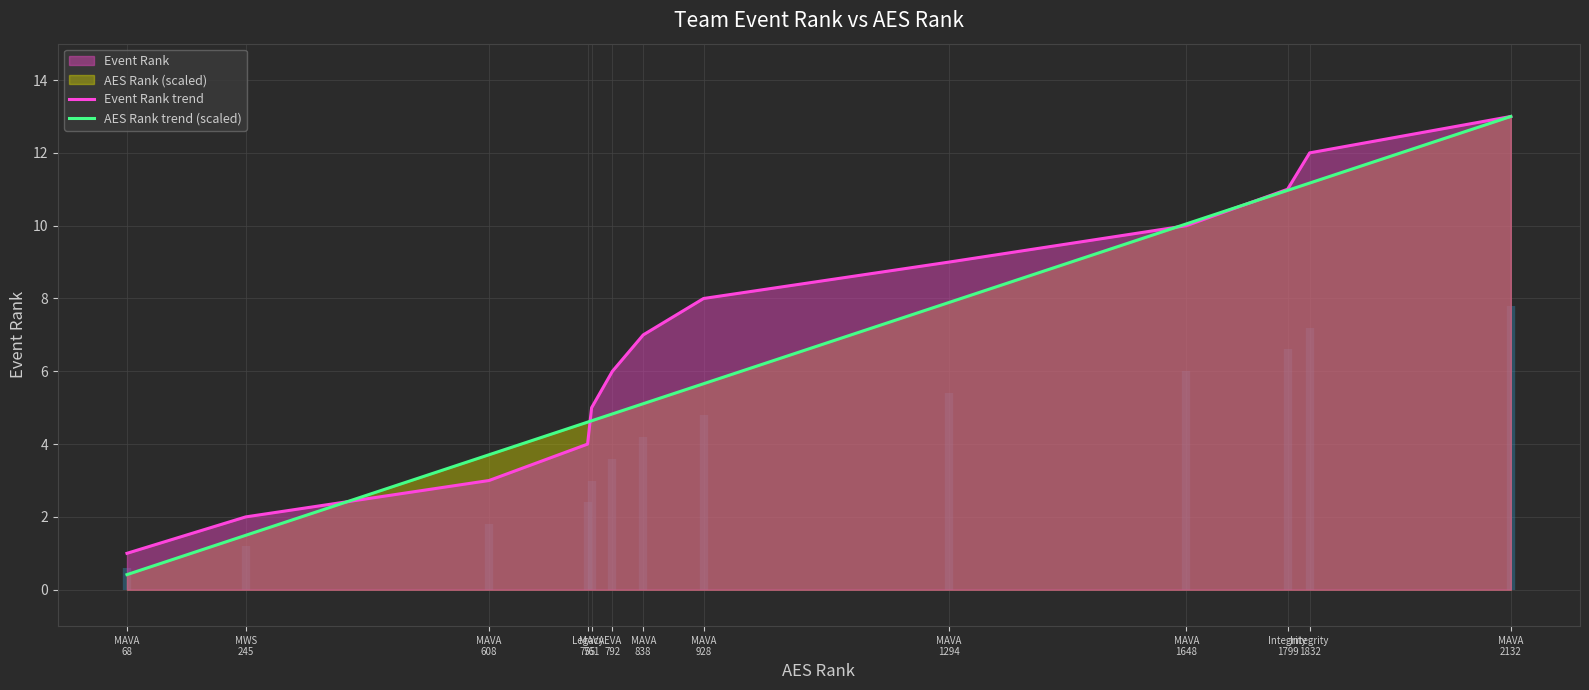

The value of Event Rank trend at MAVA
838 is 4.6. True or false?

False